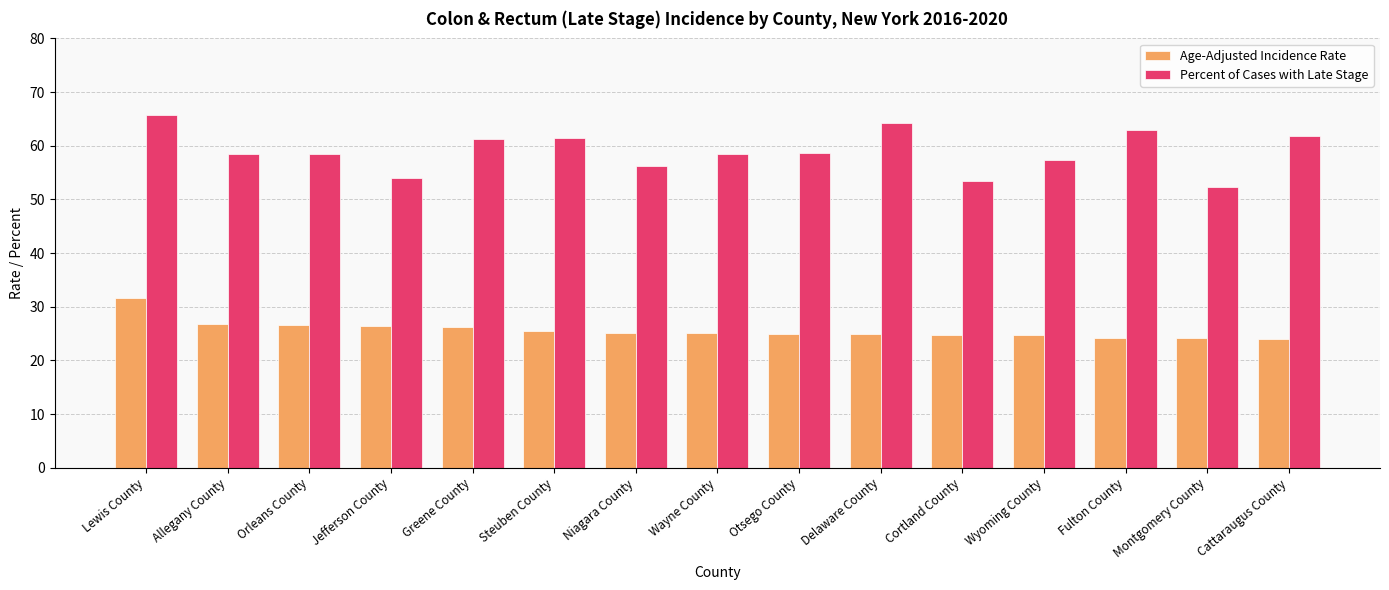

What is the spread (max minus min) of values at Fulton County?

38.8